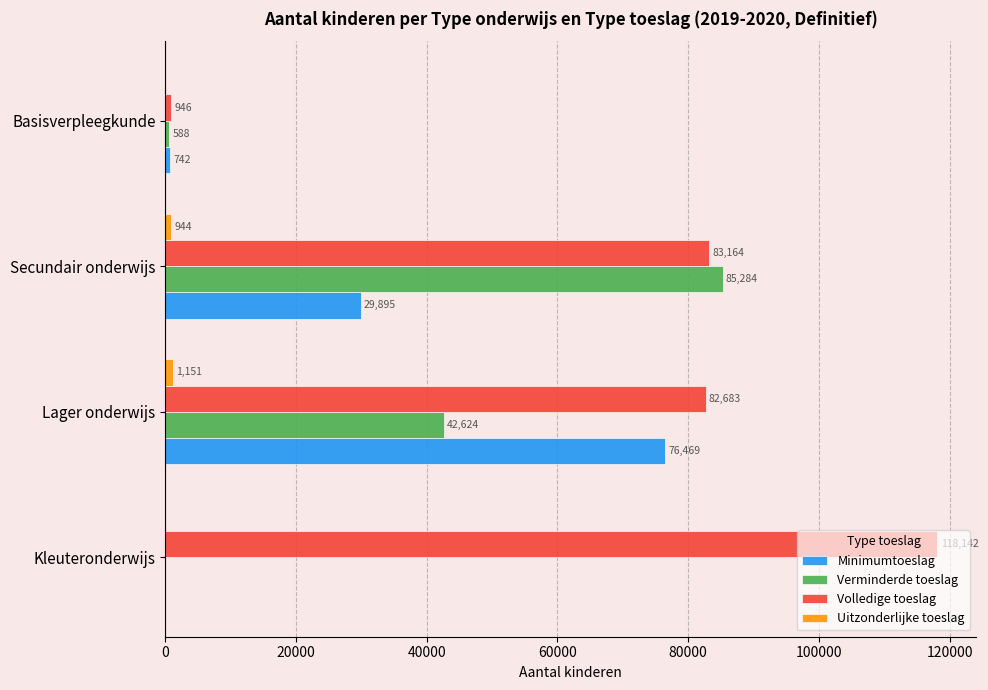

Count the number of data series in this chart.

4